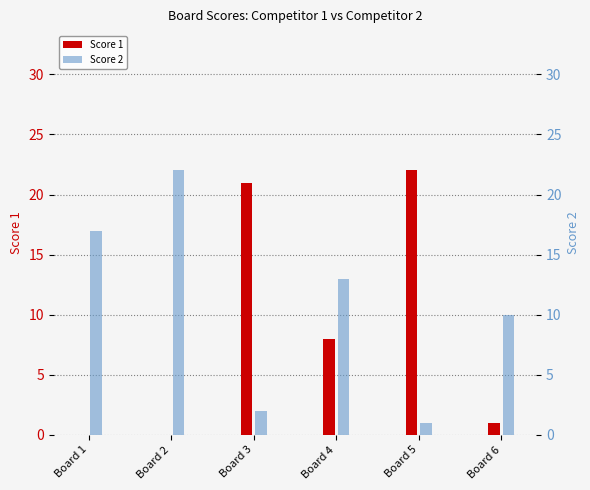

What is the difference between the second highest and second lowest values in the Score 1 series?

21